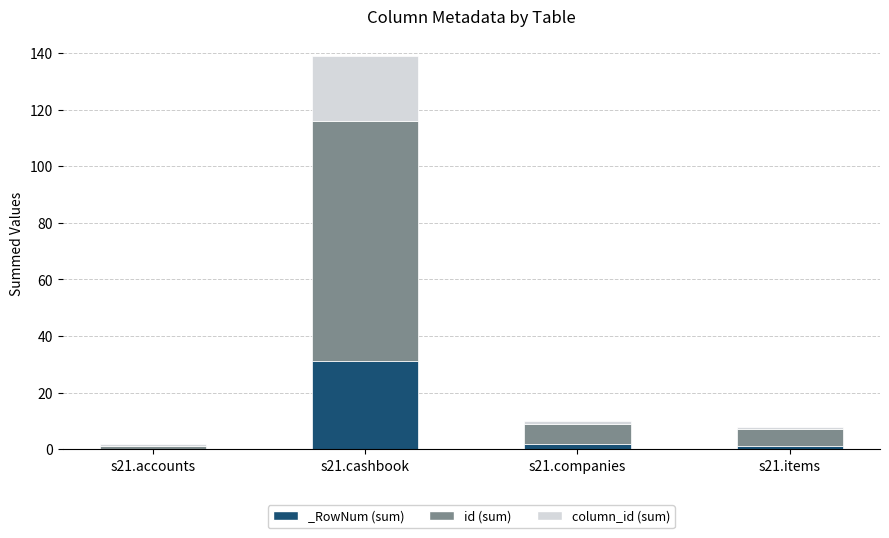

What is the label of the 1st bar from the left?

s21.accounts